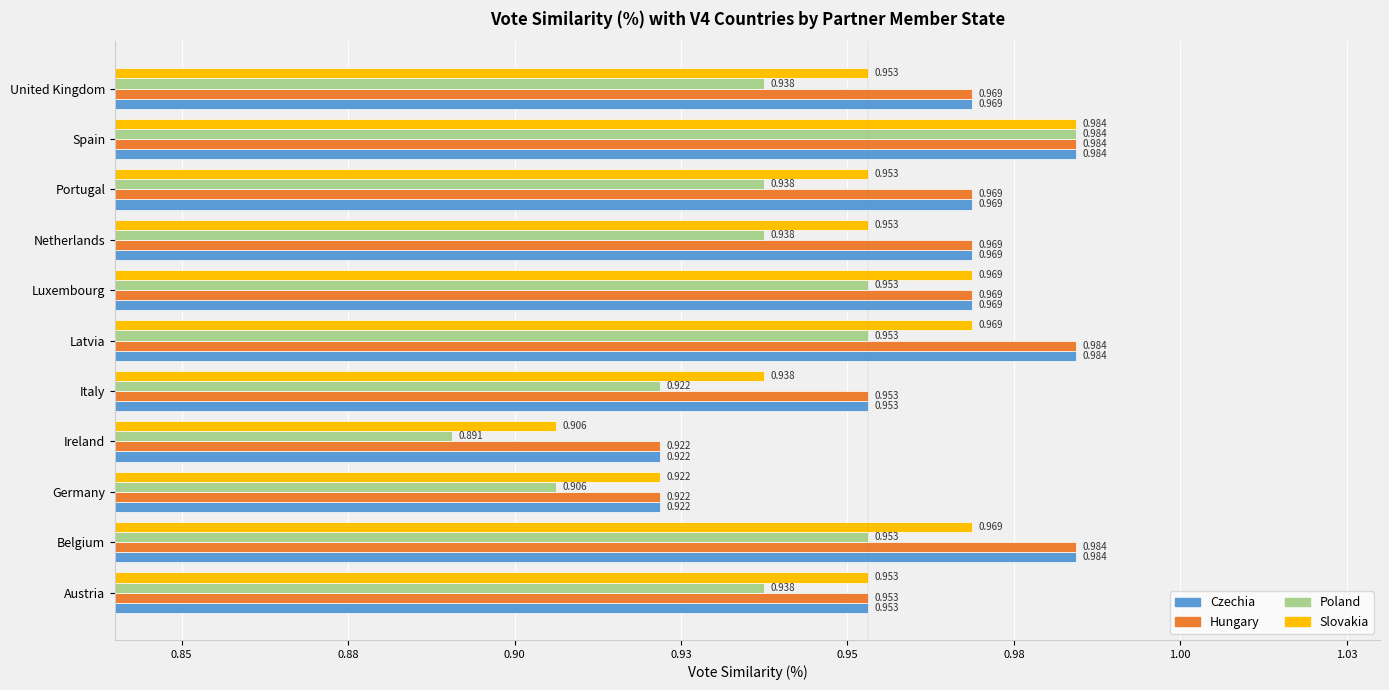

Which category has the lowest value across all series?

Ireland